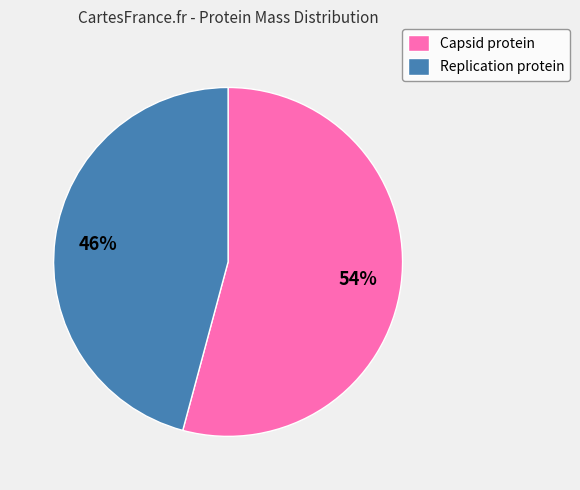

How many segments does this pie chart have?

2